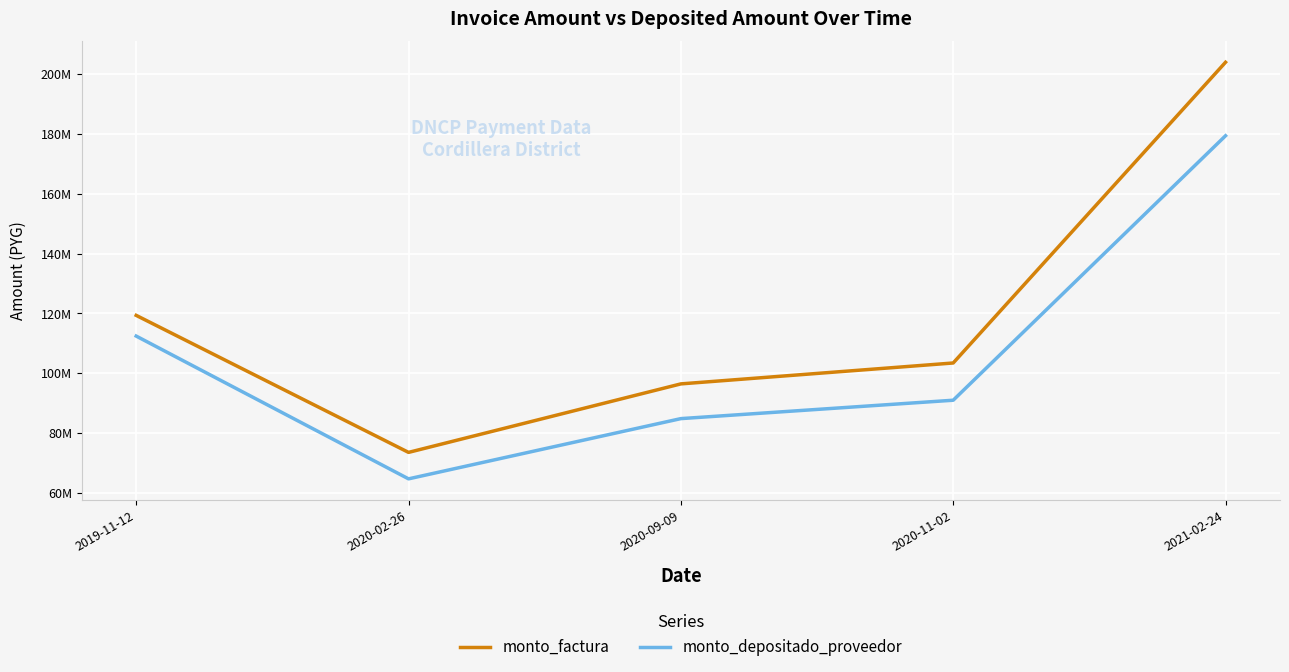

What position from the left is 2020-09-09?

3